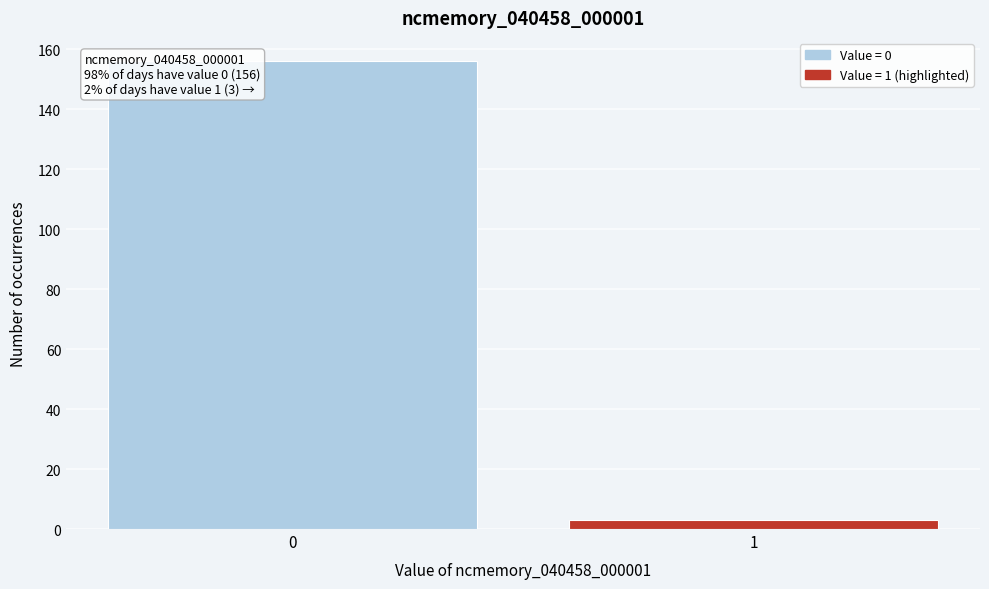

Reading left to right, what are all the values shown in this chart?

156	3